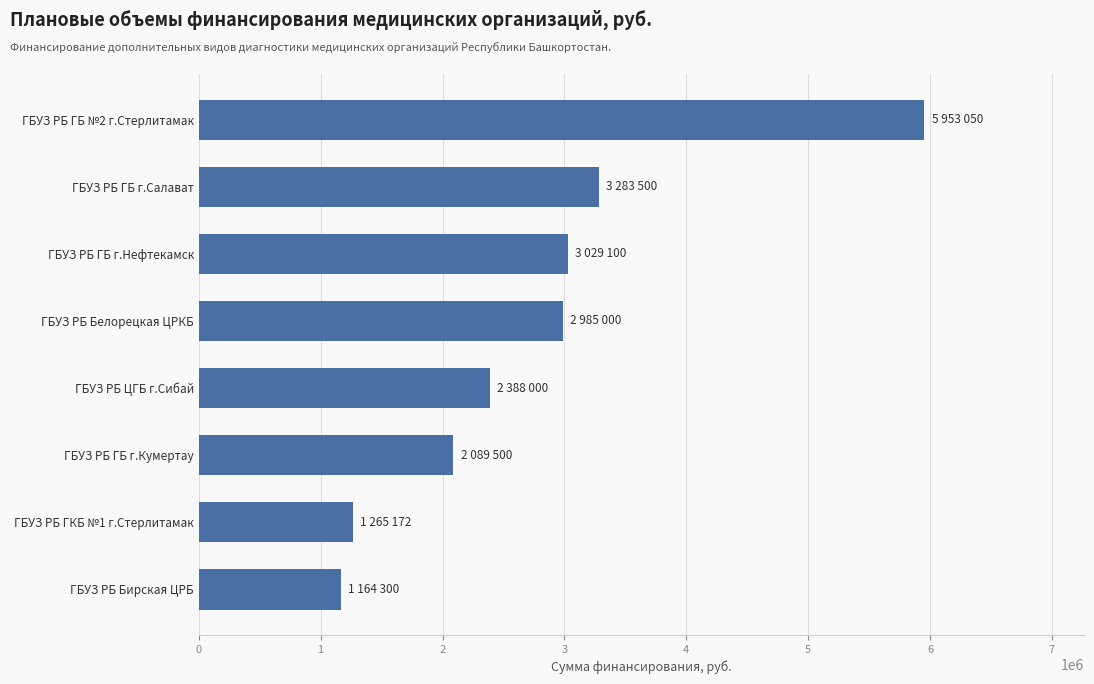

What is the change in value from ГБУЗ РБ ЦГБ г.Сибай to ГБУЗ РБ ГБ г.Салават?

+895500